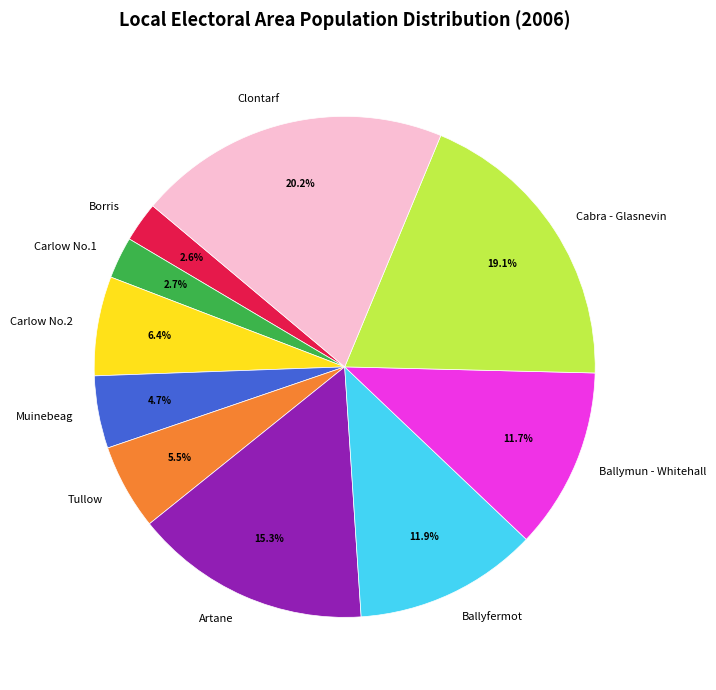

What is the largest slice in the pie chart?

Clontarf